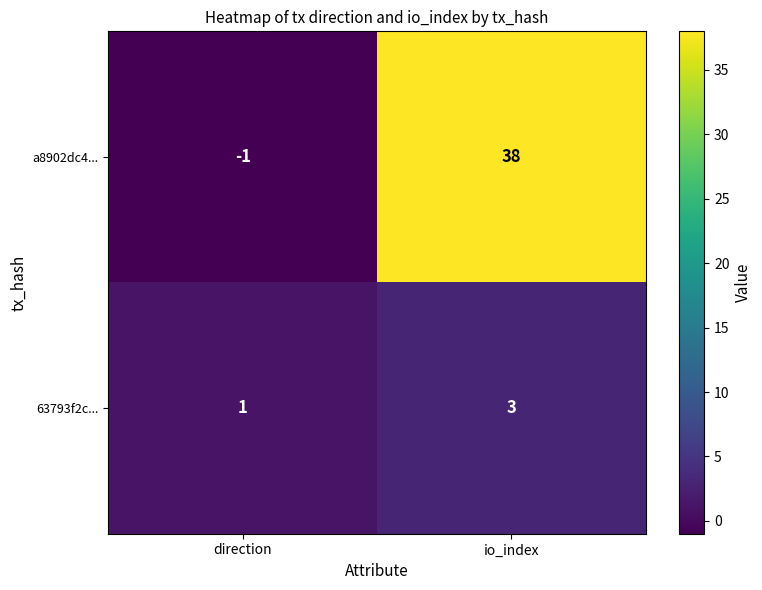

At how many categories does at least one series exceed 3?

1